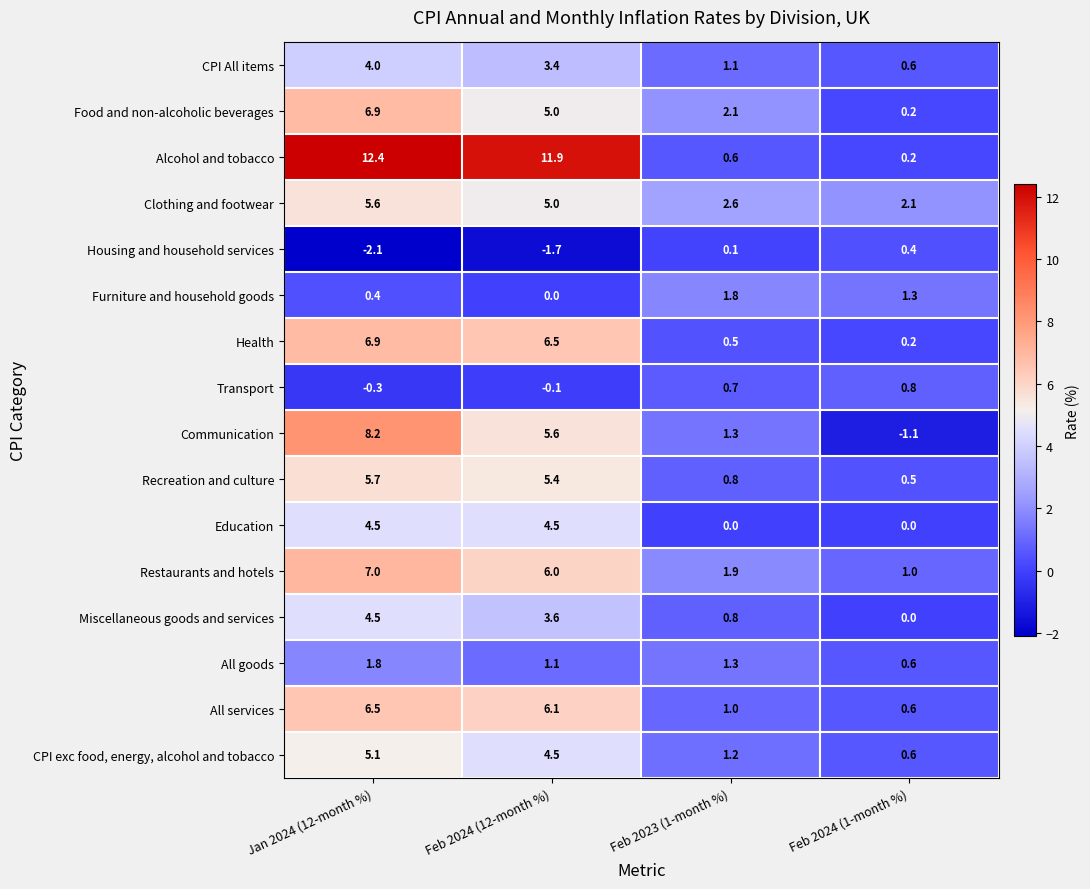

What is the average value of the Food and non-alcoholic beverages series?

3.6